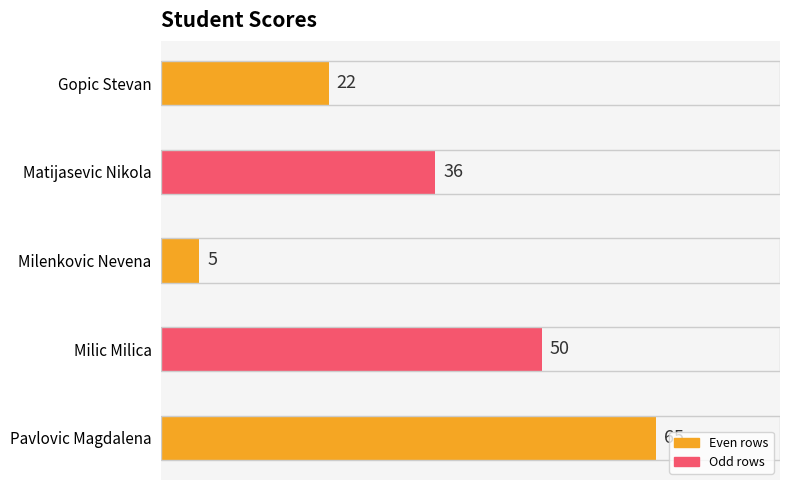

What is the approximate value at Gopic Stevan, to the nearest 10?

20